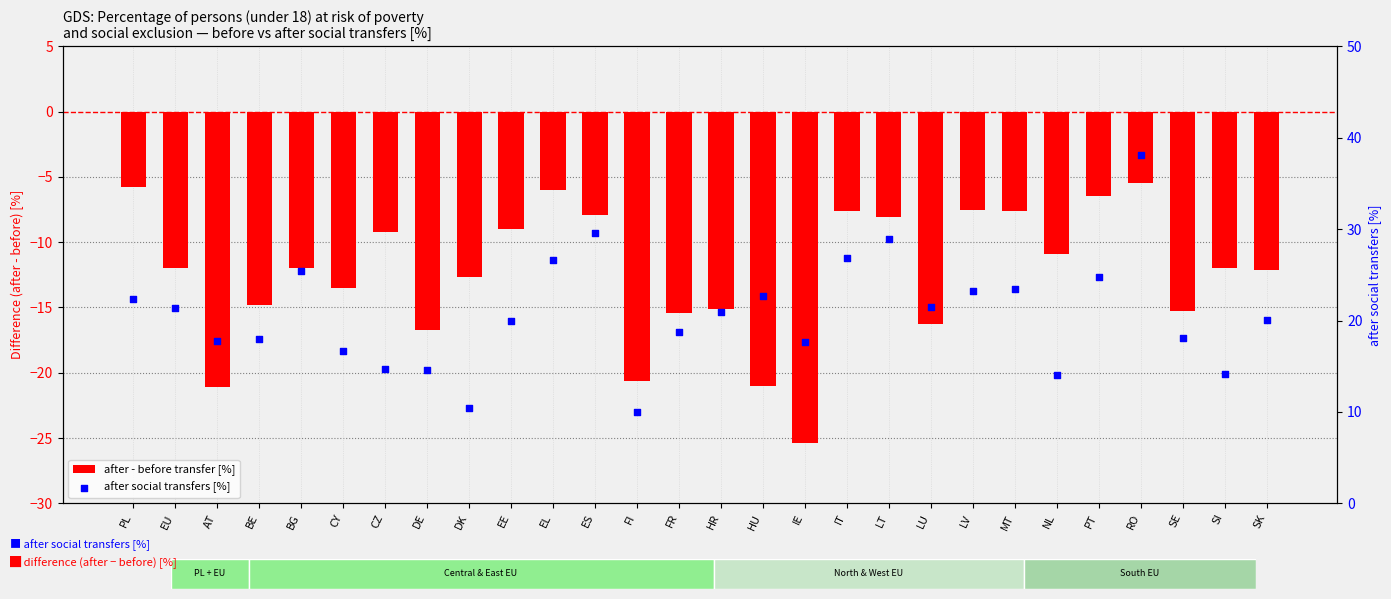

Which series reaches the minimum Y coordinate?

after - before transfer [%]